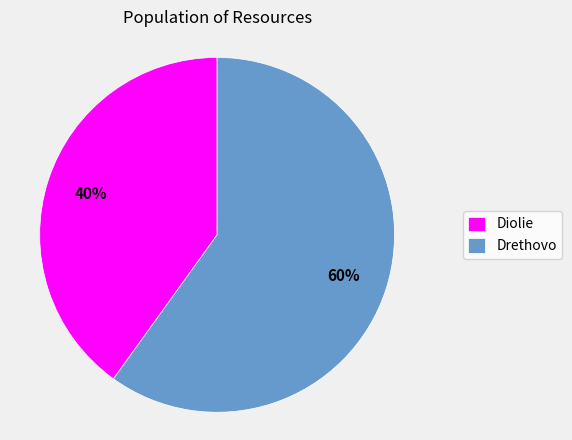

Which slice is the largest?

Drethovo